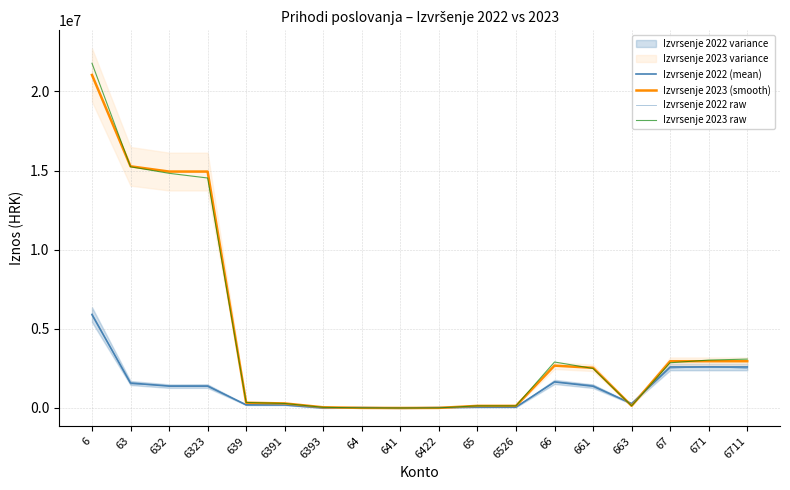

True or false: Izvrsenje 2023 (smooth) and Izvrsenje 2023 raw cross at least once.

True